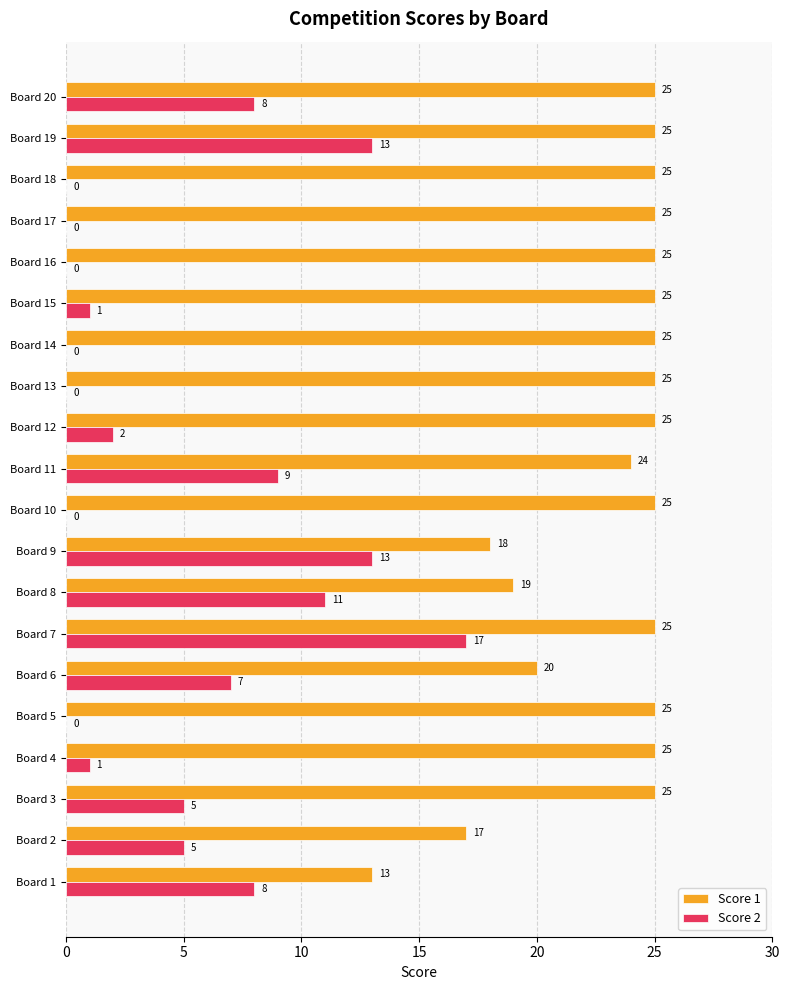

The value of Score 1 at Board 4 is 25. True or false?

True